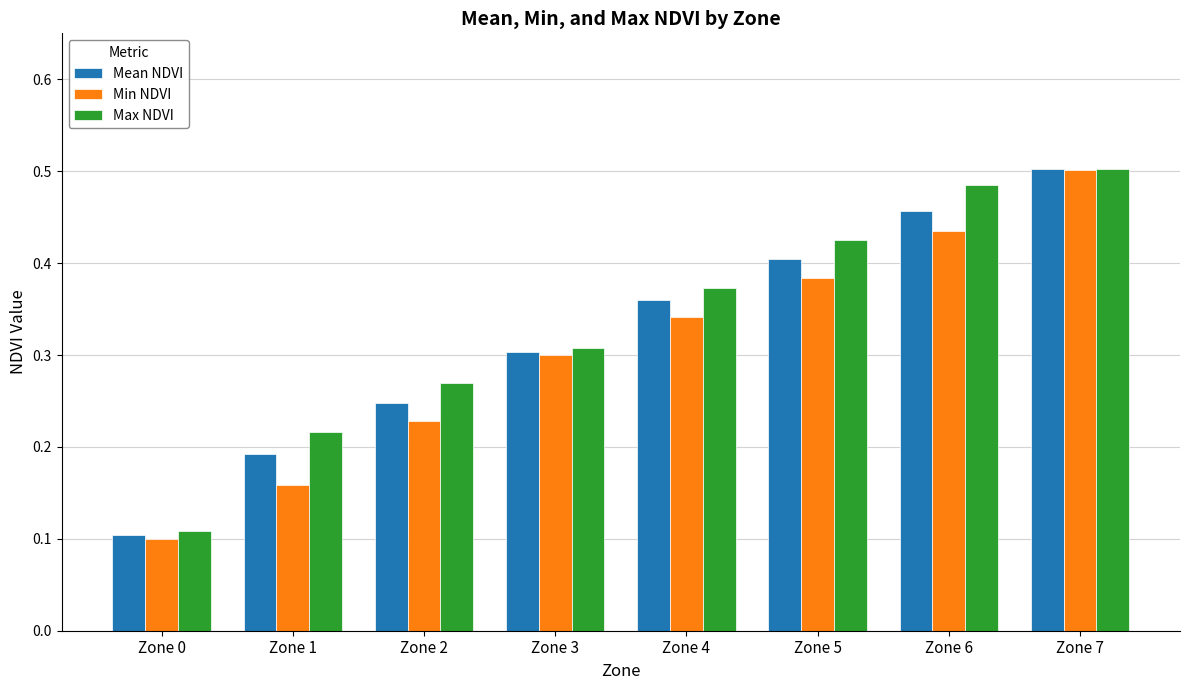

How many groups of bars are there?

8